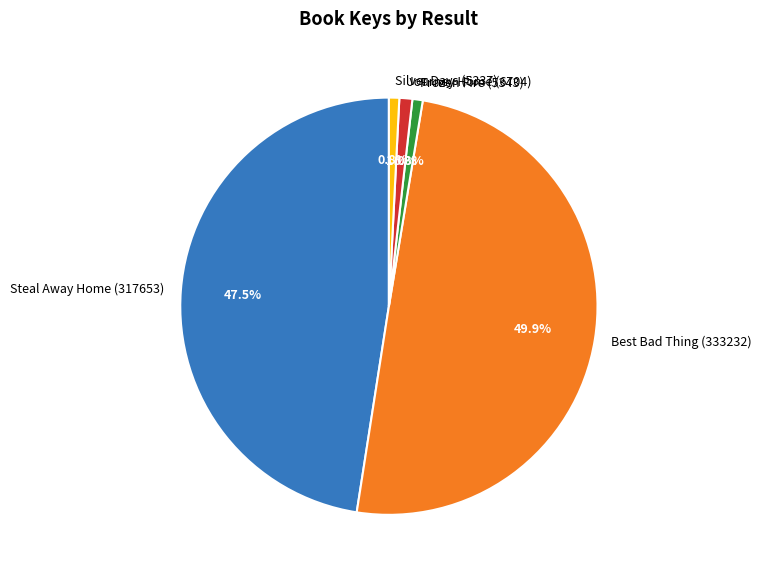

To the nearest percent, what percentage of the pie is Frozen Fire (5343)?

1%